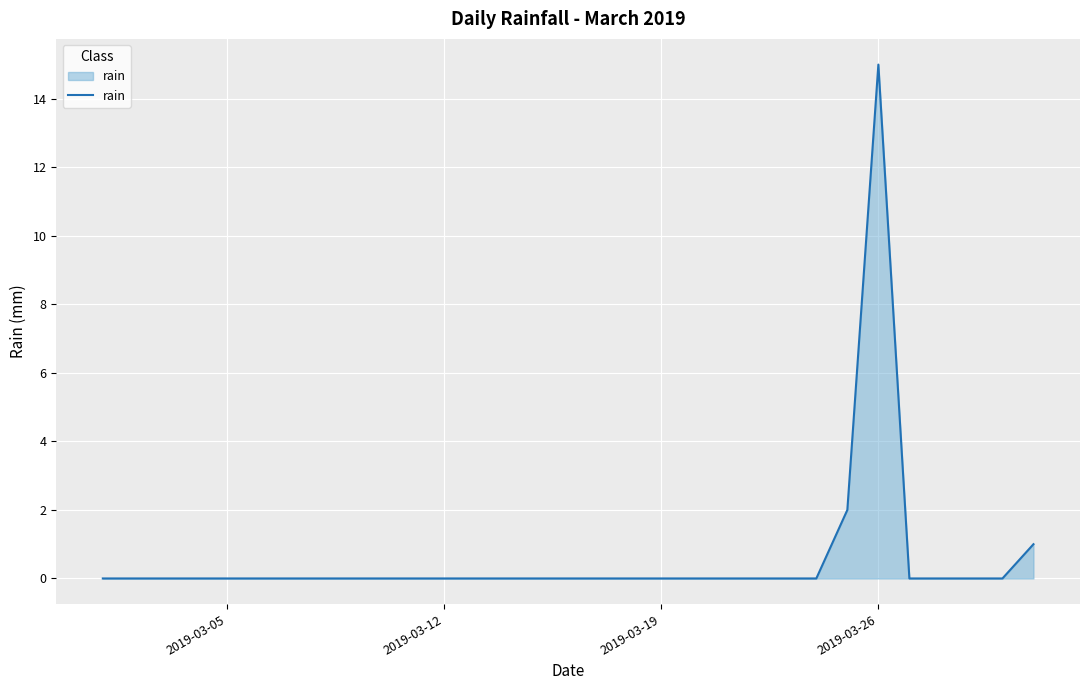

Reading right to left, transcribe all the data shown in this chart.

1	0	0	0	0	15	2	0	0	0	0	0	0	0	0	0	0	0	0	0	0	0	0	0	0	0	0	0	0	0	0